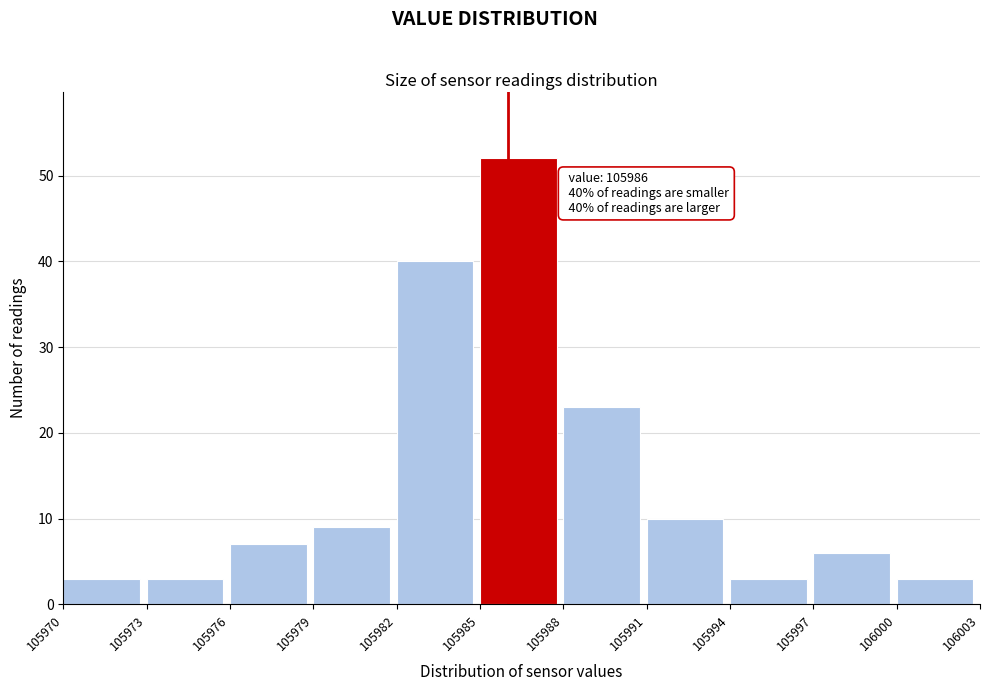

Which range on the x-axis has the tallest bar?

105985 to 105988